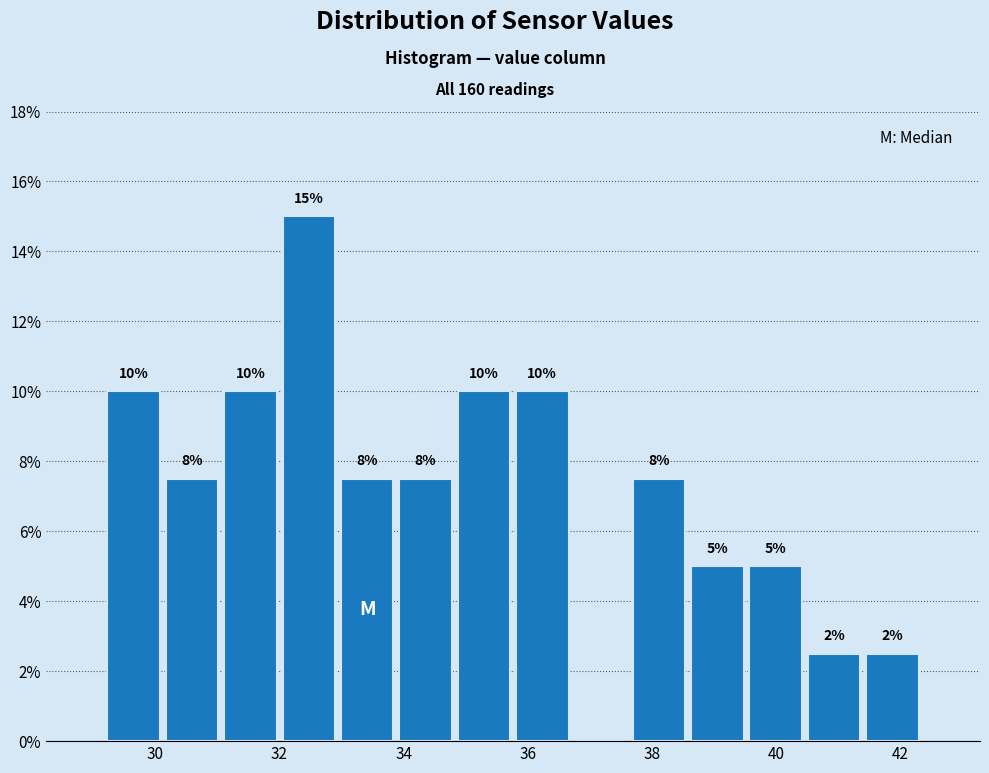

Which range on the x-axis has the tallest bar?

32.0 to 33.0